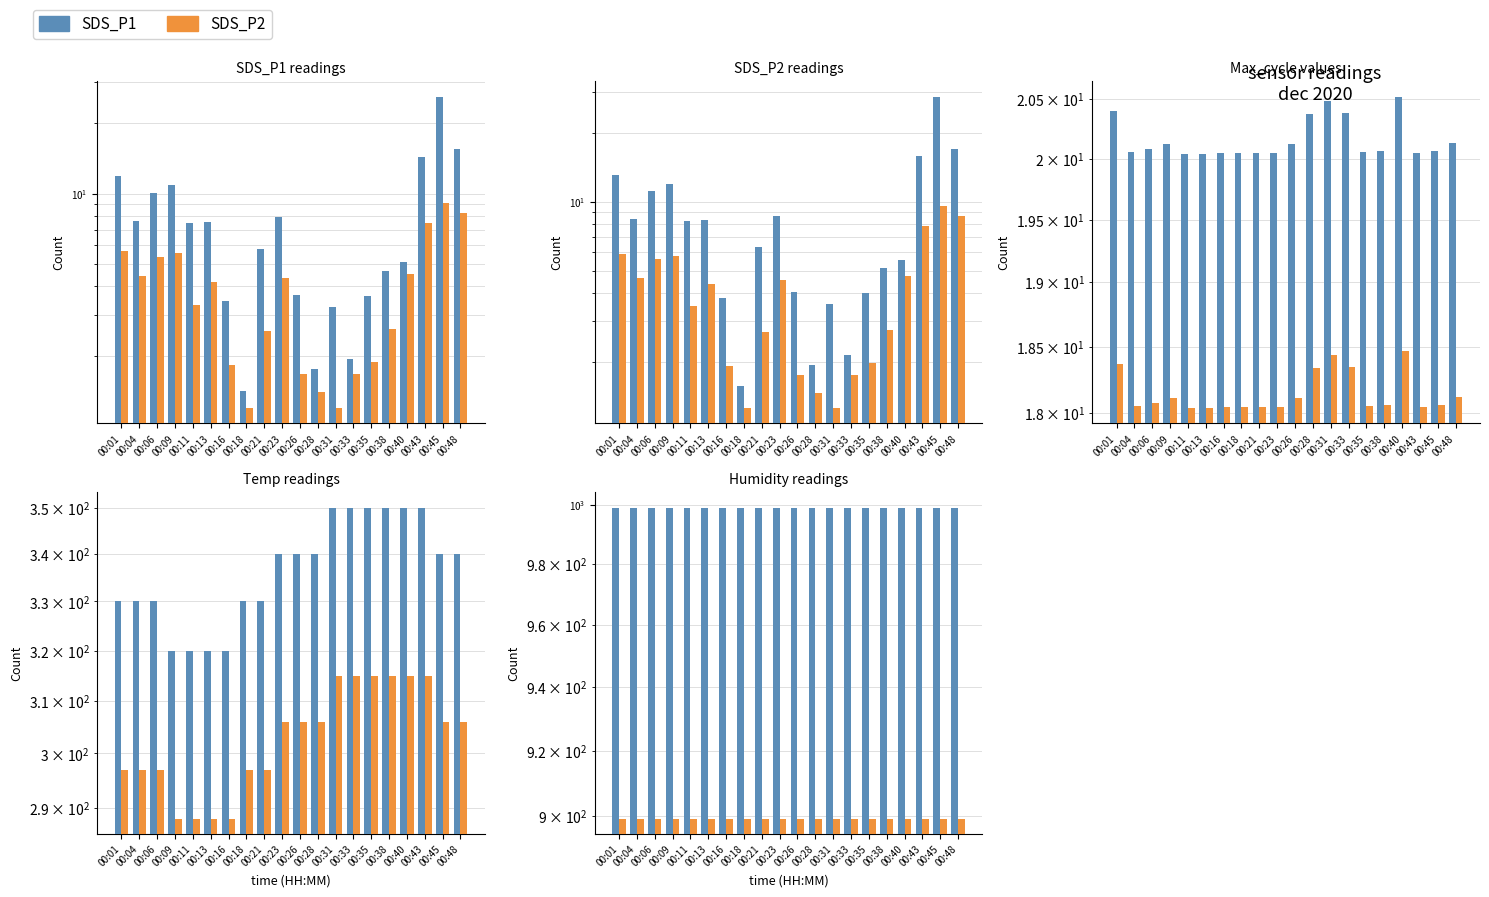

What is the minimum value shown in the chart?

899.1